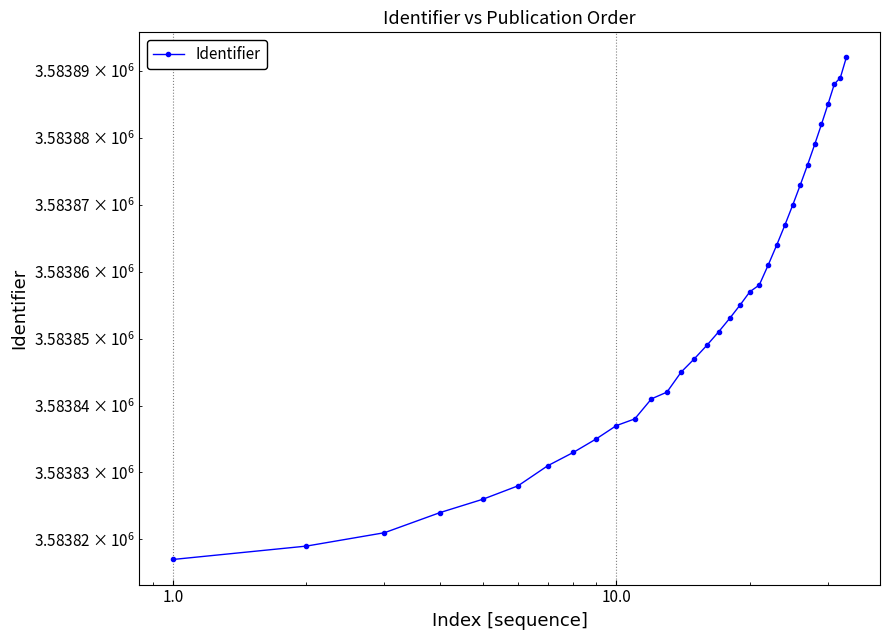

What is the minimum value shown in the chart?

3583817